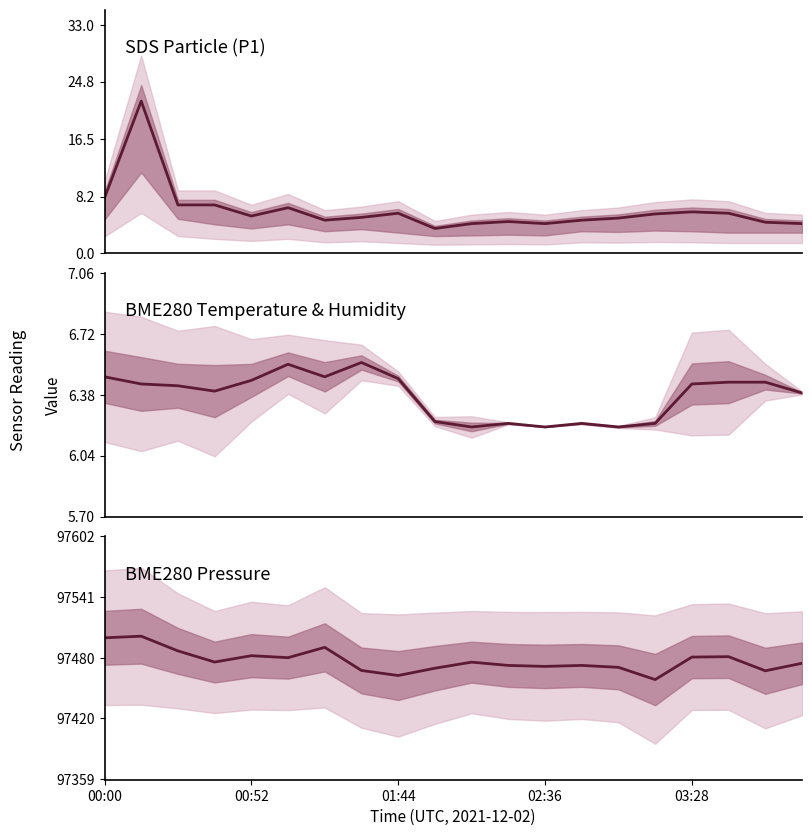

Which series has the widest spread of values?

BME280_pressure